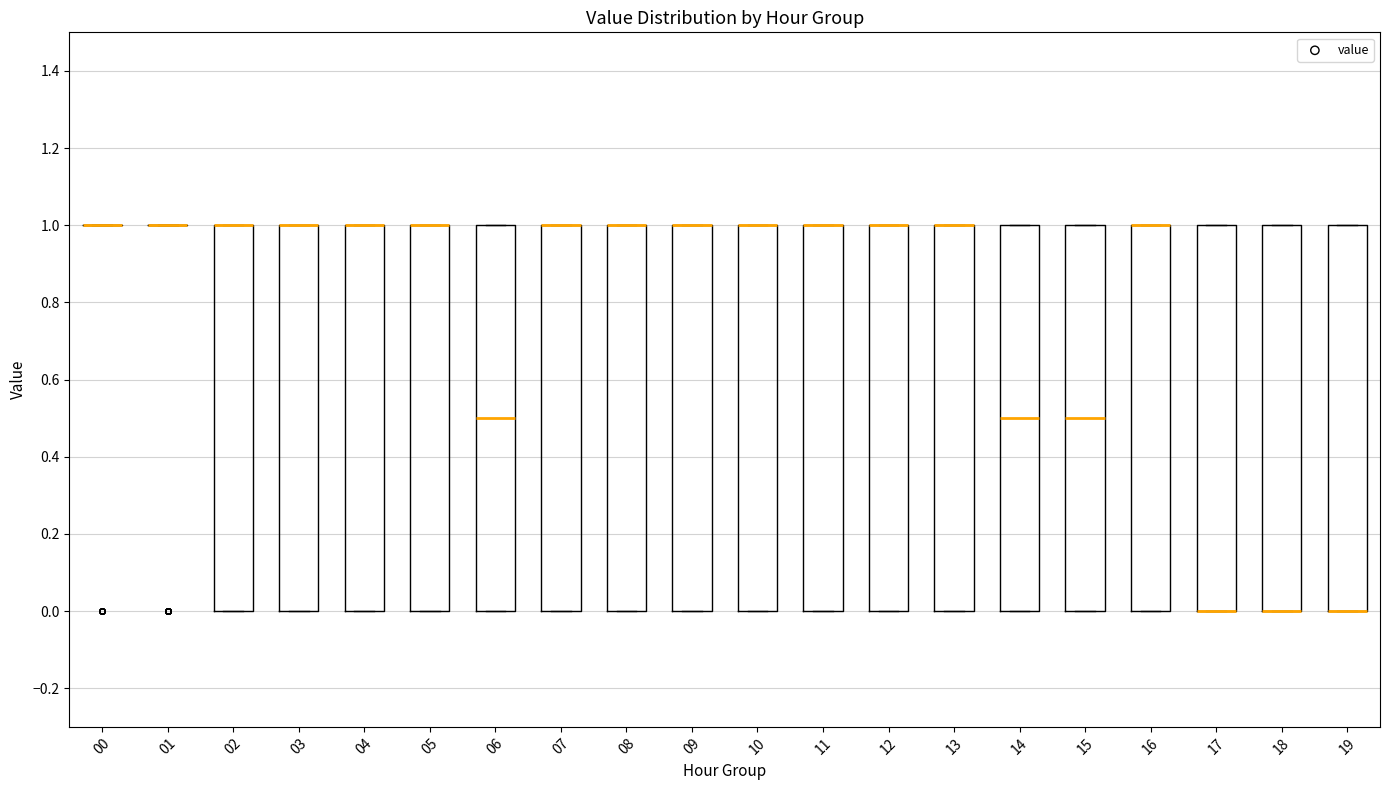

Where is the upper edge of the box at x = 07 on the y-axis? The values are not printed on the chart, so give them approximately, as read against the axis.

1.0